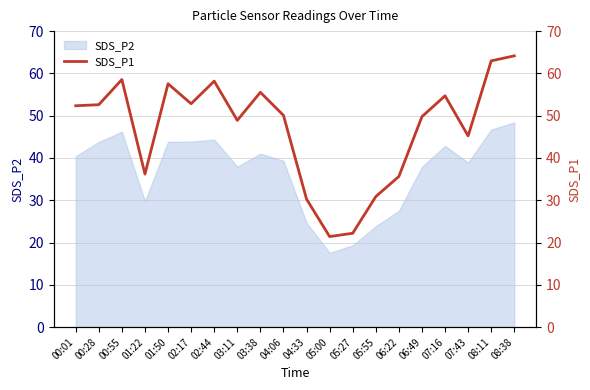

True or false: the data has more than 0 interior local peaks.

True